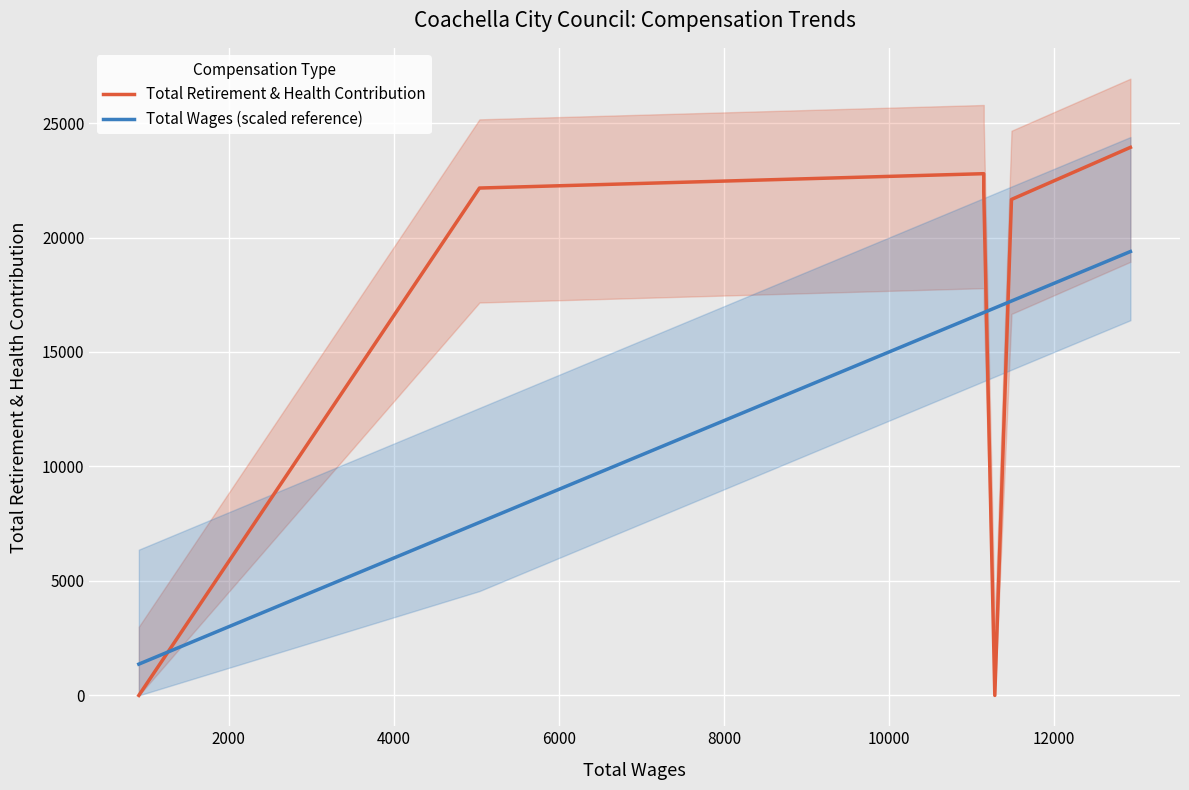

Which series has the largest total across all categories?

Total Retirement & Health Contribution